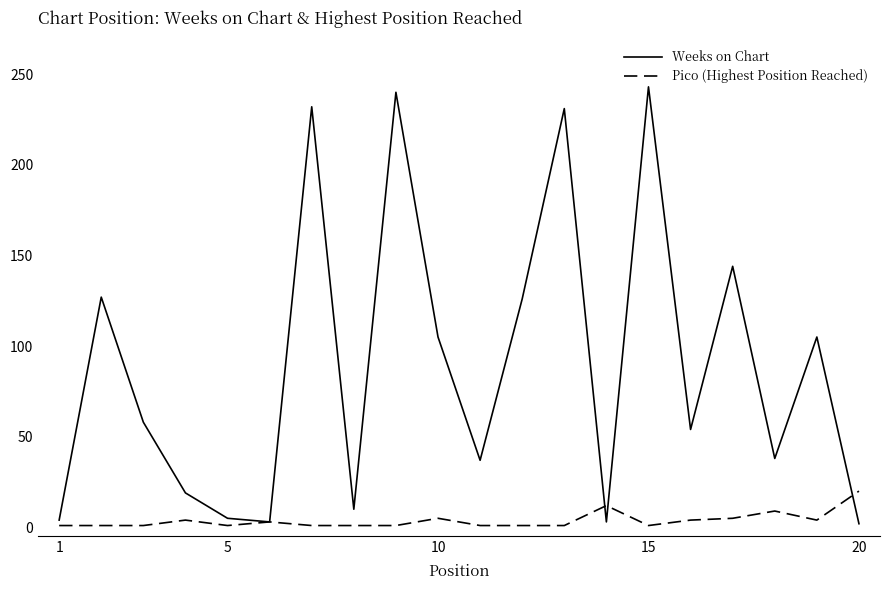

What is the maximum value for Pico (Highest Position Reached)?

20